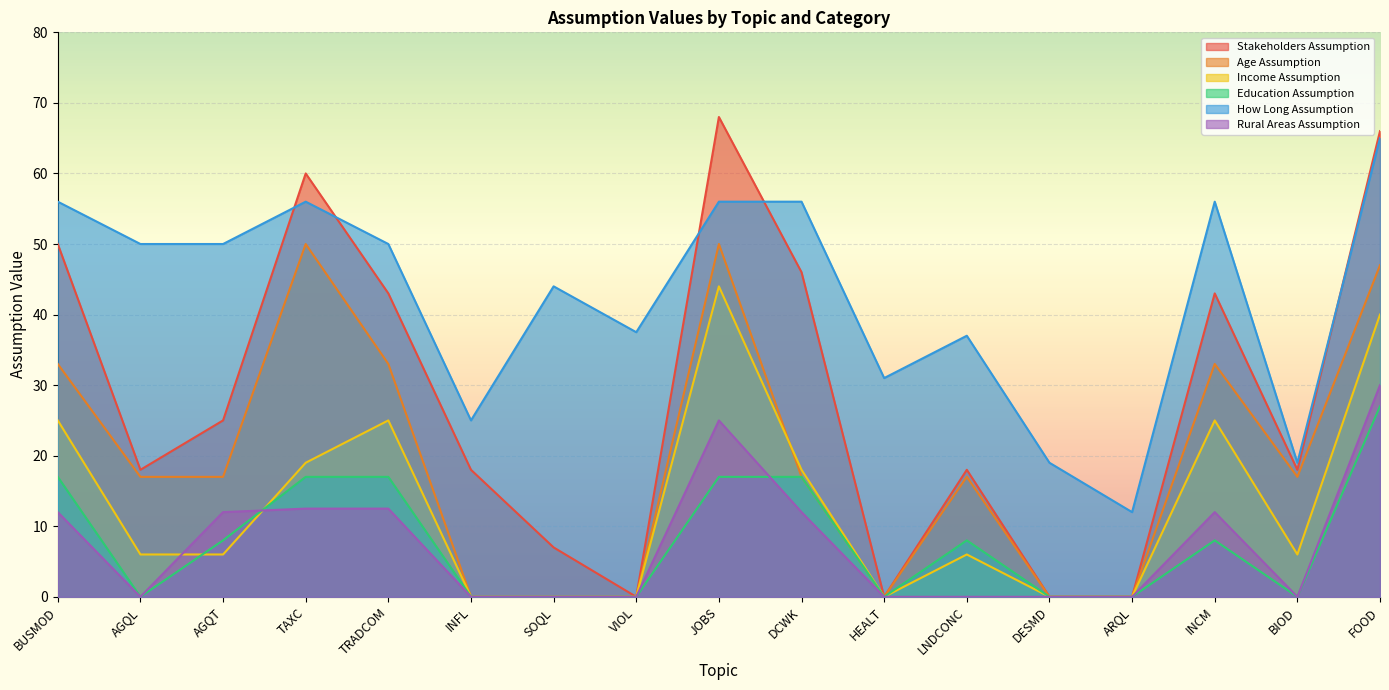

In How Long Assumption, how many points are lower than both neighbors (excluding endpoints)?

5